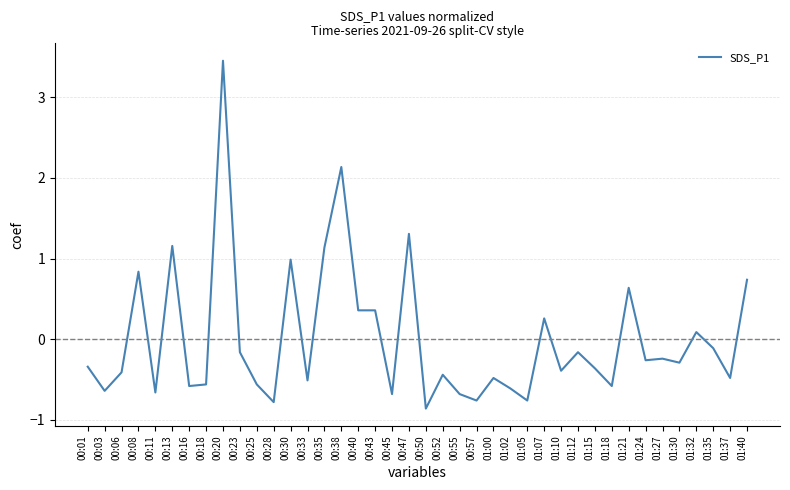

Reading left to right, transcribe all the data shown in this chart.

00:01=-0.3	00:03=-0.6	00:06=-0.4	00:08=0.8	00:11=-0.7	00:13=1.2	00:16=-0.6	00:18=-0.6	00:20=3.5	00:23=-0.2	00:25=-0.6	00:28=-0.8	00:30=1.0	00:33=-0.5	00:35=1.1	00:38=2.1	00:40=0.4	00:43=0.4	00:45=-0.7	00:47=1.3	00:50=-0.9	00:52=-0.4	00:55=-0.7	00:57=-0.8	01:00=-0.5	01:02=-0.6	01:05=-0.8	01:07=0.3	01:10=-0.4	01:12=-0.2	01:15=-0.4	01:18=-0.6	01:21=0.6	01:24=-0.3	01:27=-0.2	01:30=-0.3	01:32=0.1	01:35=-0.1	01:37=-0.5	01:40=0.7